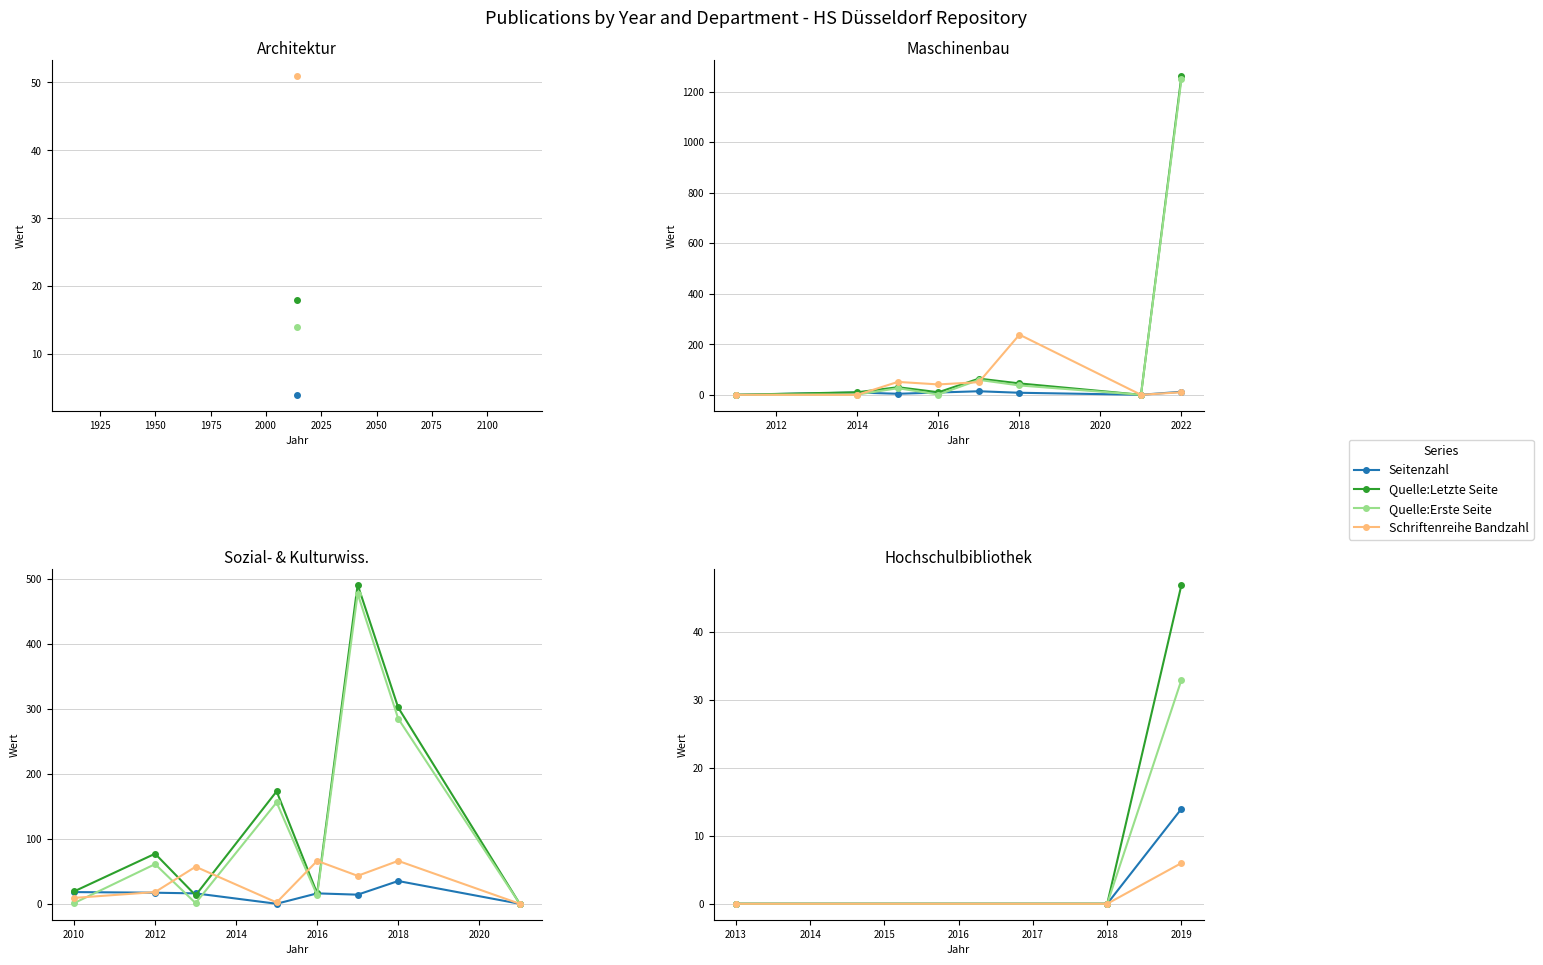

Is it true that Schriftenreihe Bandzahl equals 3 at 2018?

False